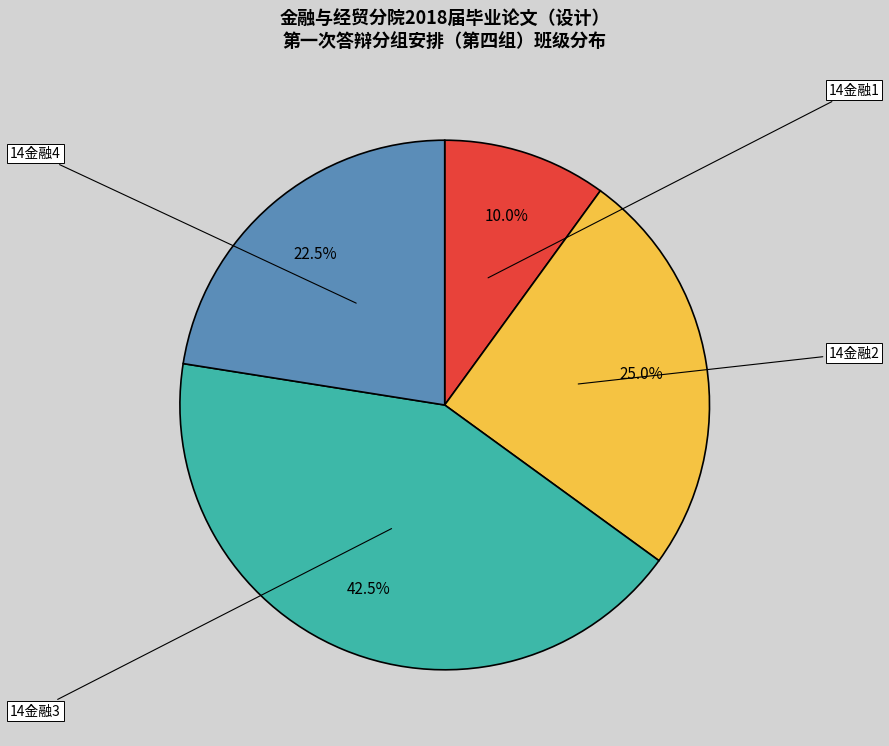

What is the ratio of the value at 14金融3 to the value at 14金融4?

1.9